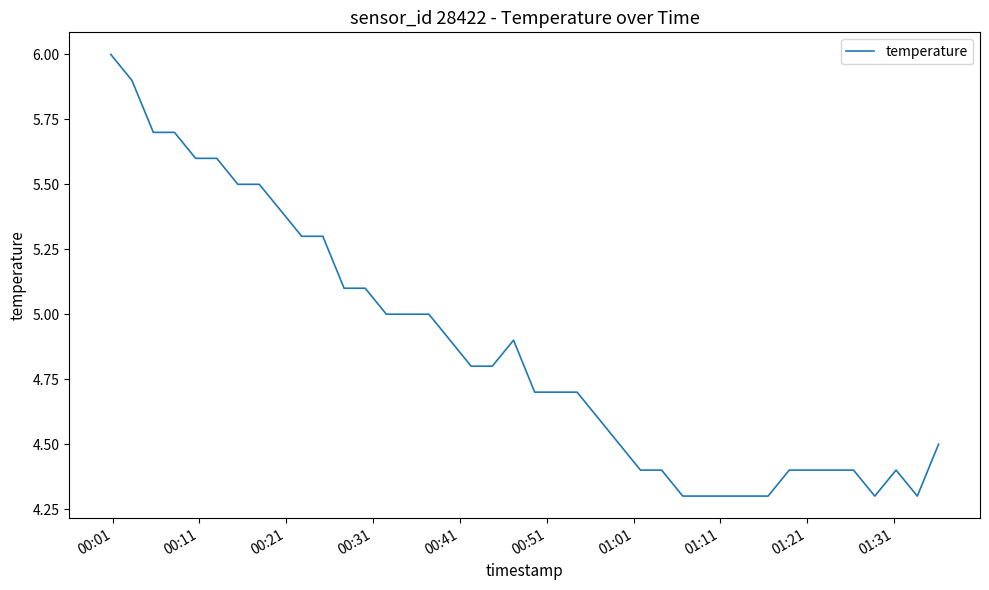

What is the average value?

4.9